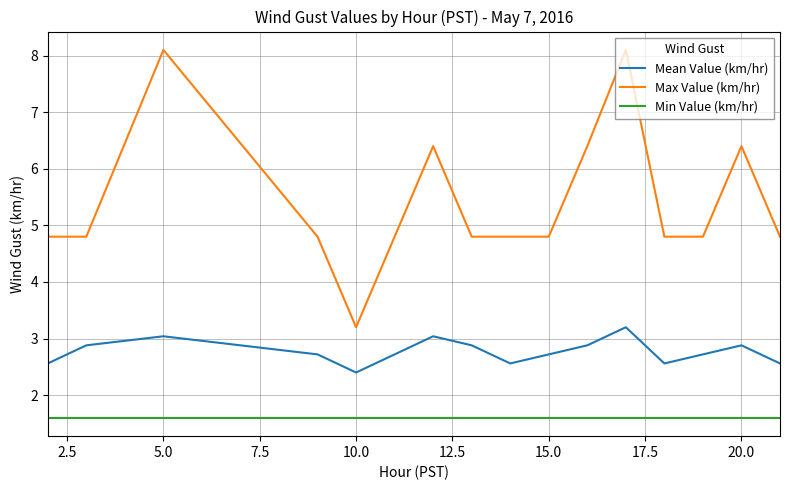

Reading left to right, list all the values displayed in this chart.

Mean Value (km/hr): 2.6	2.9	3.0	2.7	2.4	2.7	3.0	2.9	2.6	2.7	2.9	3.2	2.6	2.7	2.9	2.6
Max Value (km/hr): 4.8	4.8	8.1	4.8	3.2	4.8	6.4	4.8	4.8	4.8	6.4	8.1	4.8	4.8	6.4	4.8
Min Value (km/hr): 1.6	1.6	1.6	1.6	1.6	1.6	1.6	1.6	1.6	1.6	1.6	1.6	1.6	1.6	1.6	1.6